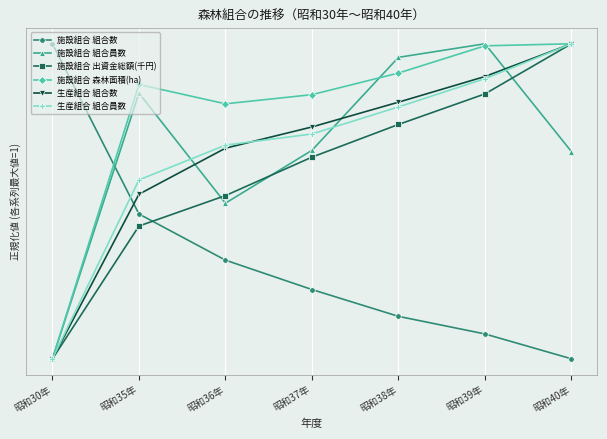

True or false: 施設組合 森林面積(ha) has more than 1 points higher than both neighbors.

False